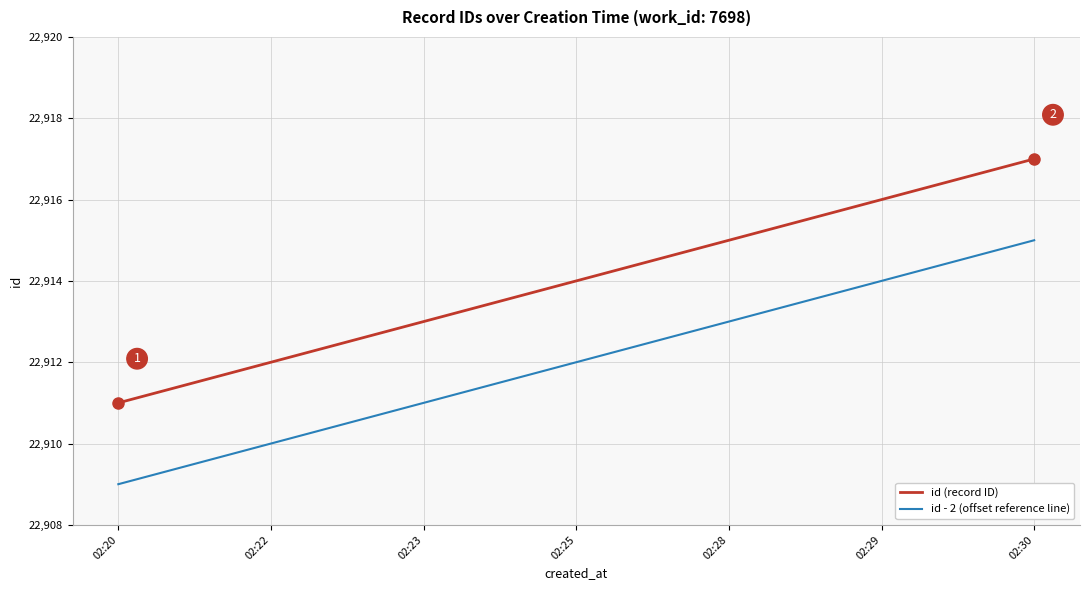

Does the chart display data point markers on the line(s)?

No